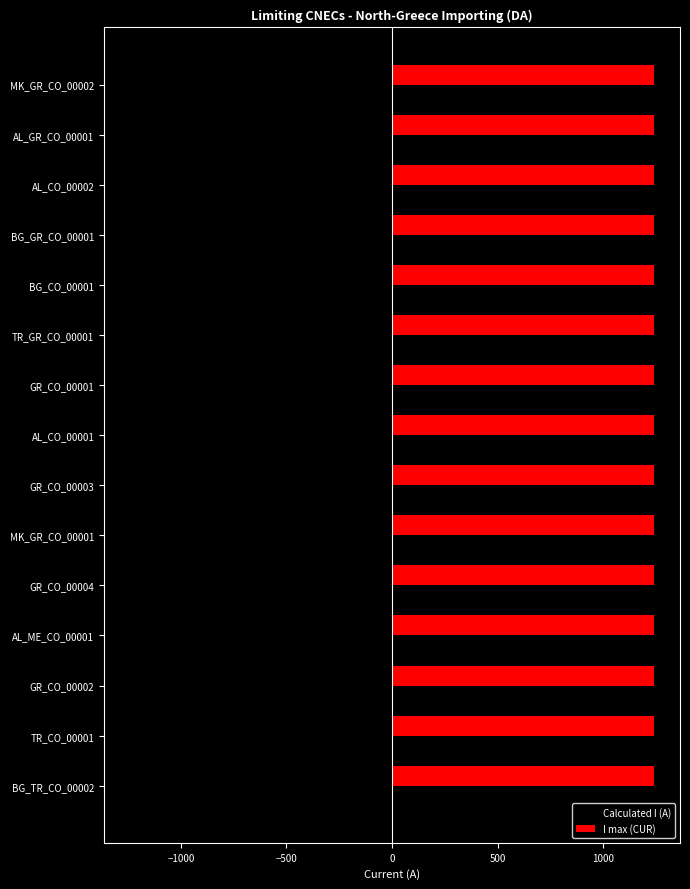

List the series in order of their overall mean, lowest first.

Calculated I (A), I max (CUR)